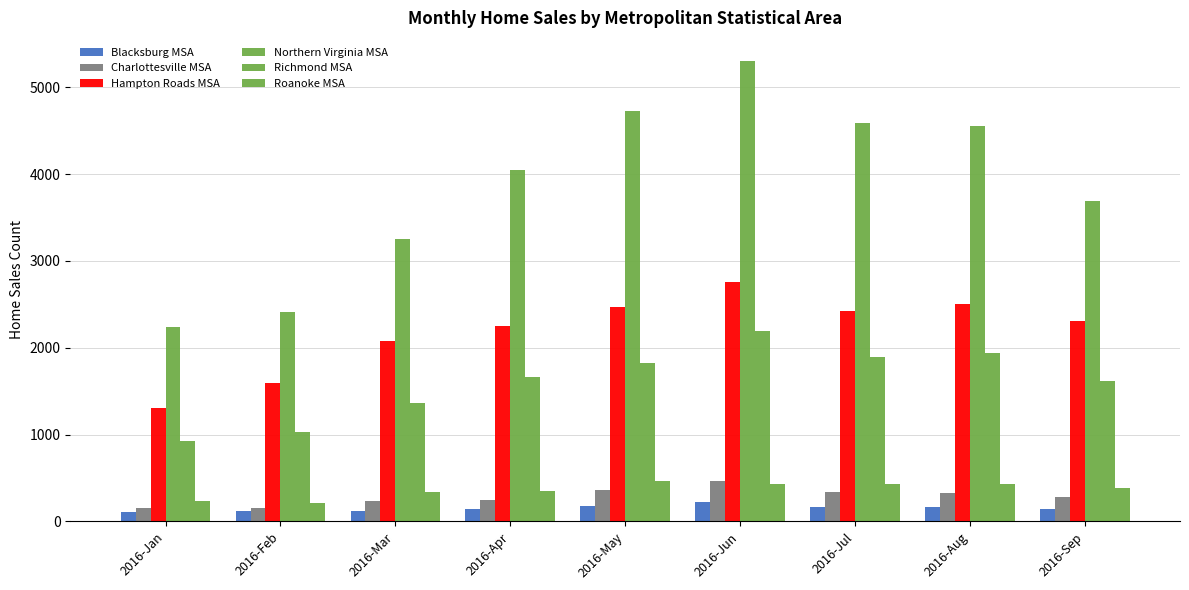

Are the bars horizontal?

No